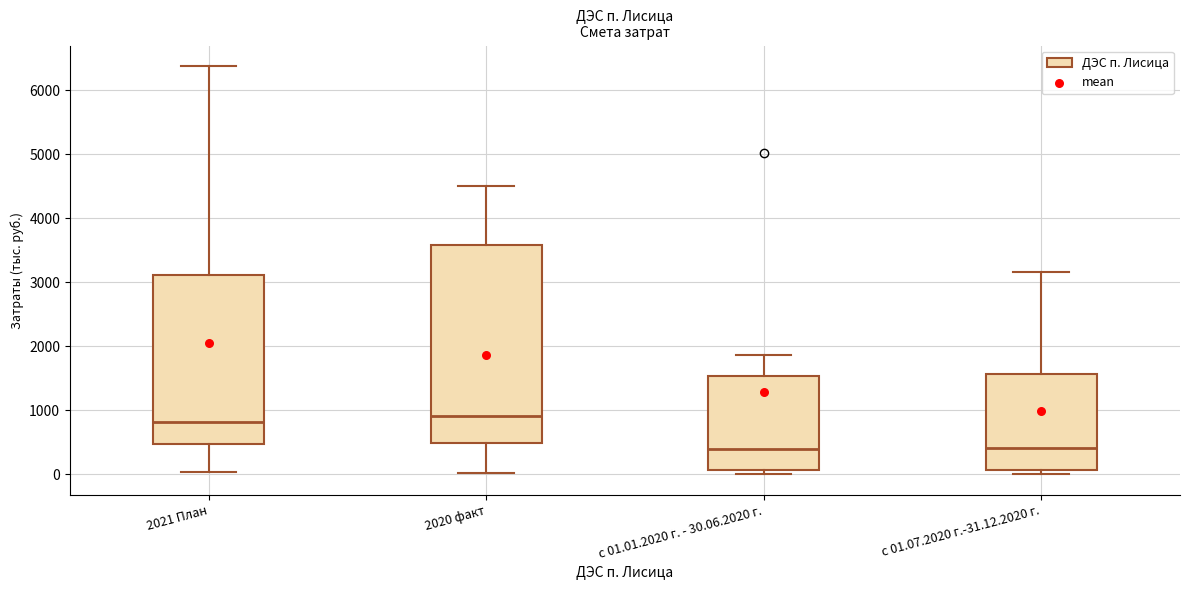

Which box is the tallest, from its lower edge to its upper edge?

2020 факт